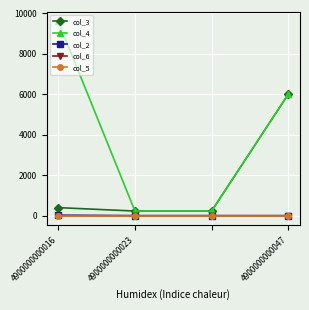

Which series has the widest spread of values?

col_4